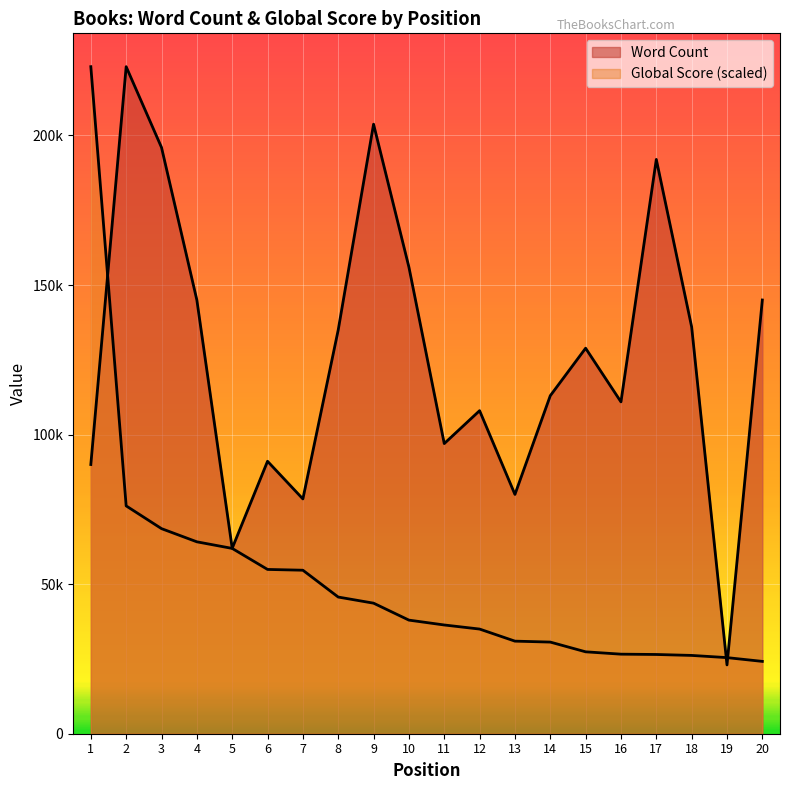

Which has a higher value, 1 or 5?

1